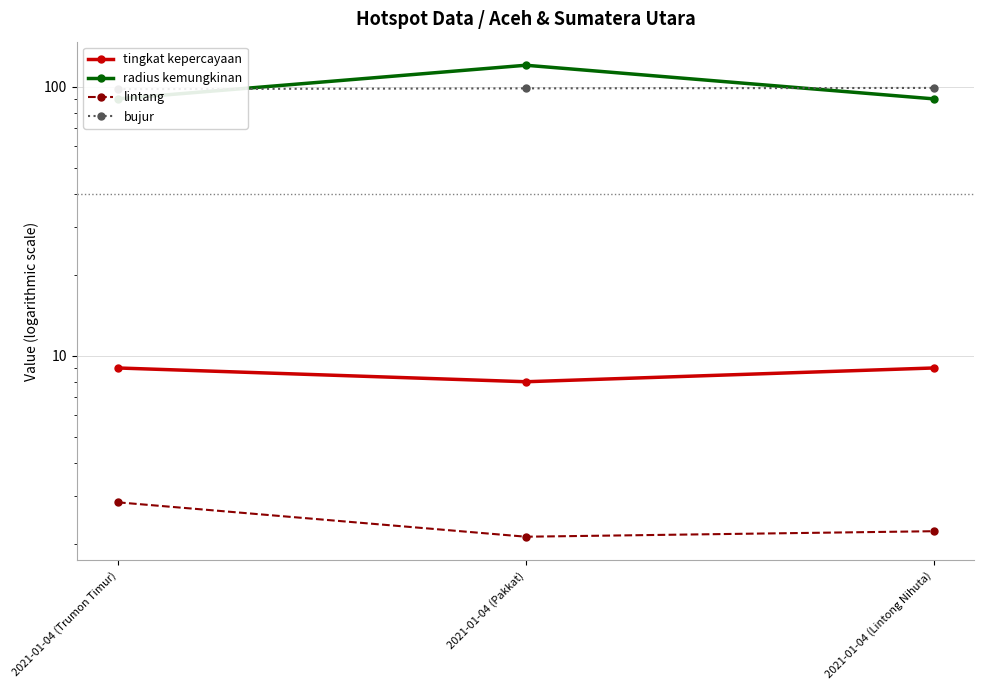

The tingkat kepercayaan series shows 9.0 at 2021-01-04 (Lintong Nihuta). True or false?

True